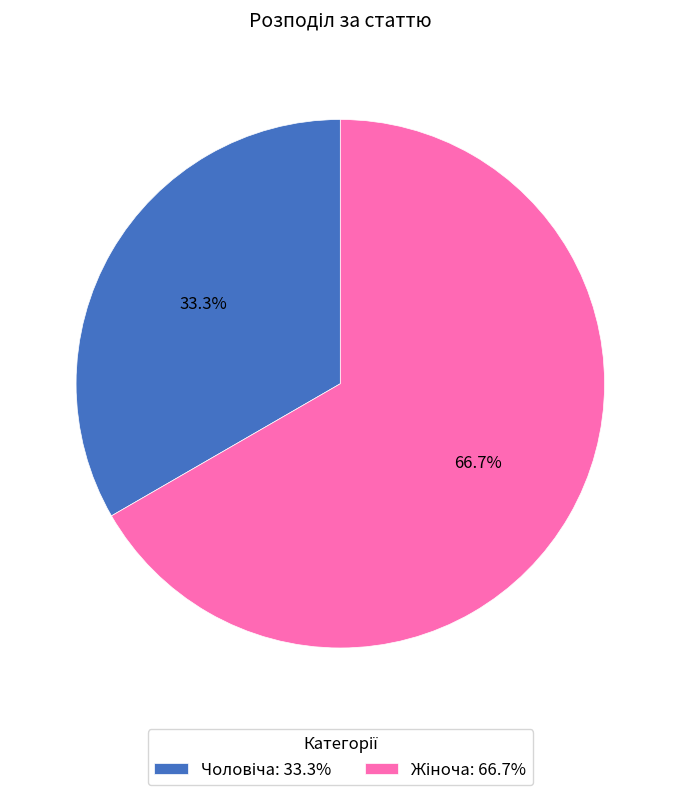

Does any single category account for the majority?

Yes